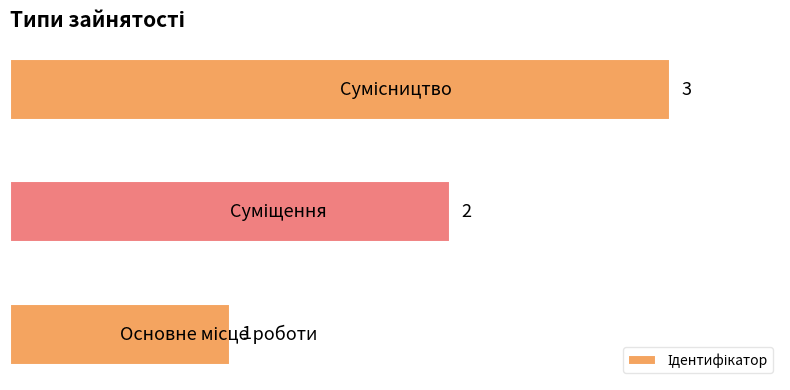

What is the sum of all values?

6